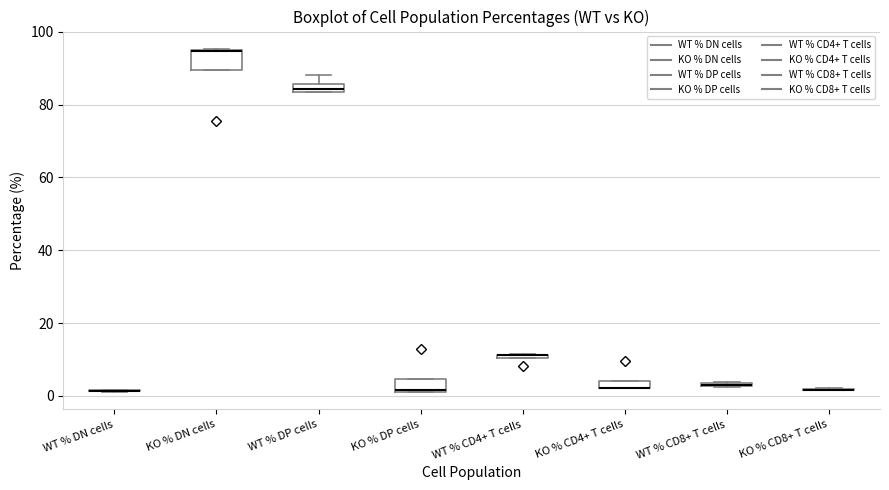

Which box is the tallest, from its lower edge to its upper edge?

KO % DN cells